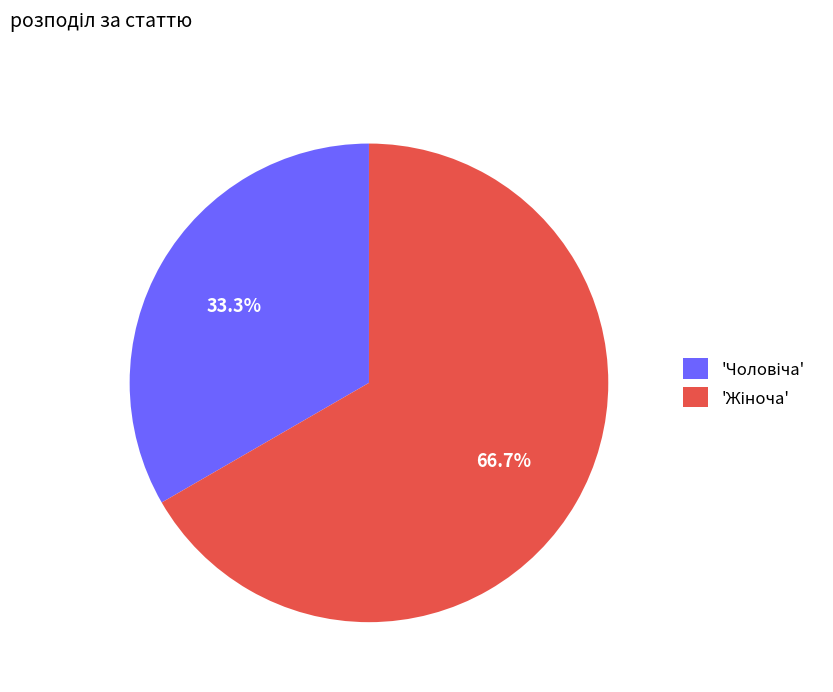

Does any single category account for the majority?

Yes